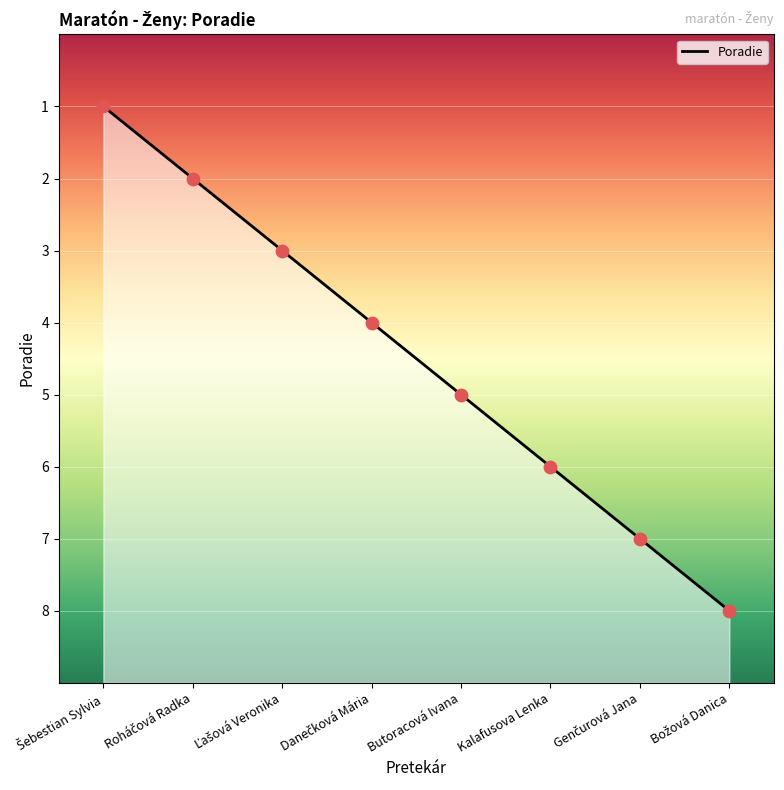

Approximately how many times larger is the value at Kalafusova Lenka compared to Roháčová Radka?

3.0